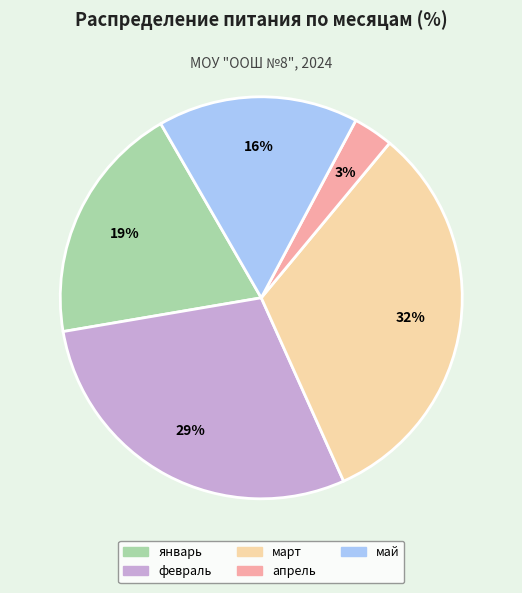

What is the largest slice in the pie chart?

март